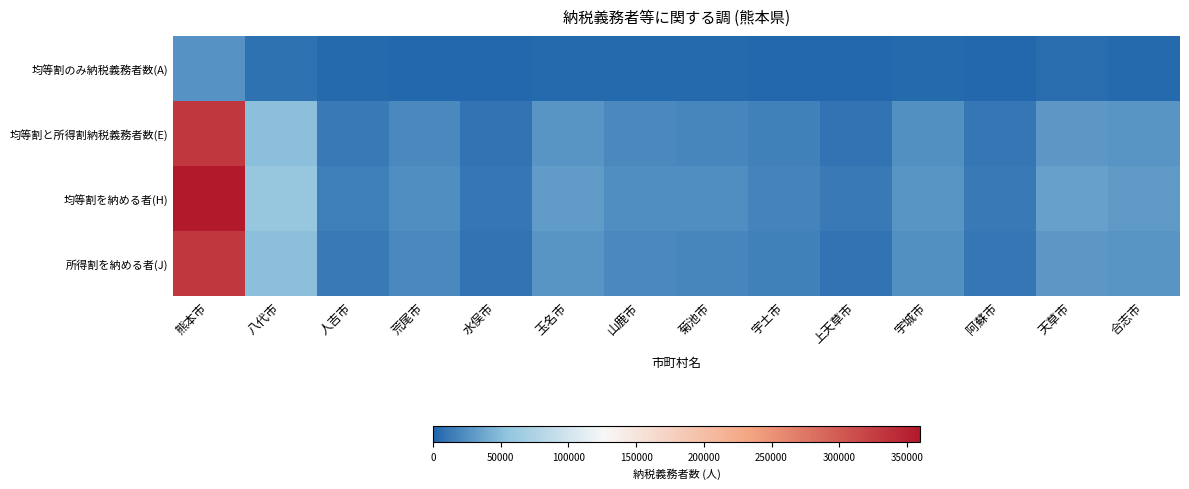

Which has a higher value, 水俣市 or 熊本市?

熊本市